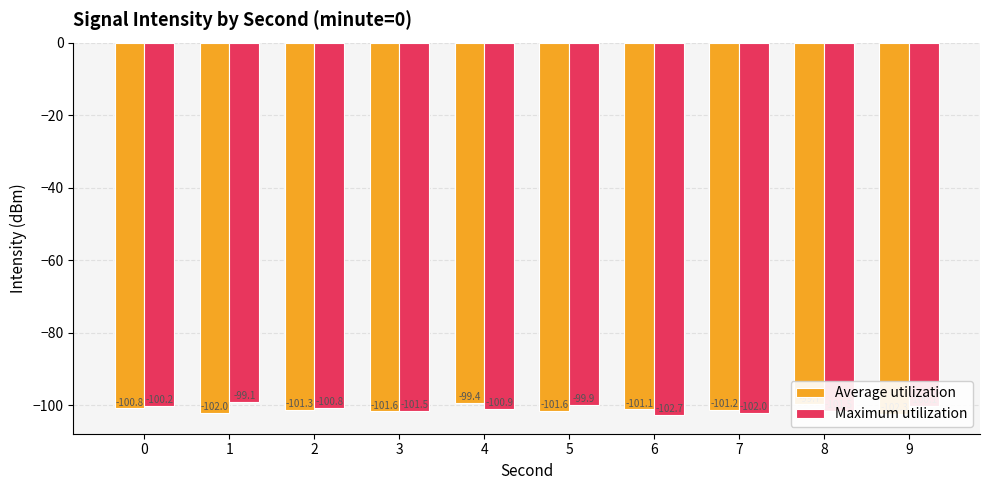

Which series has the widest spread of values?

Maximum utilization